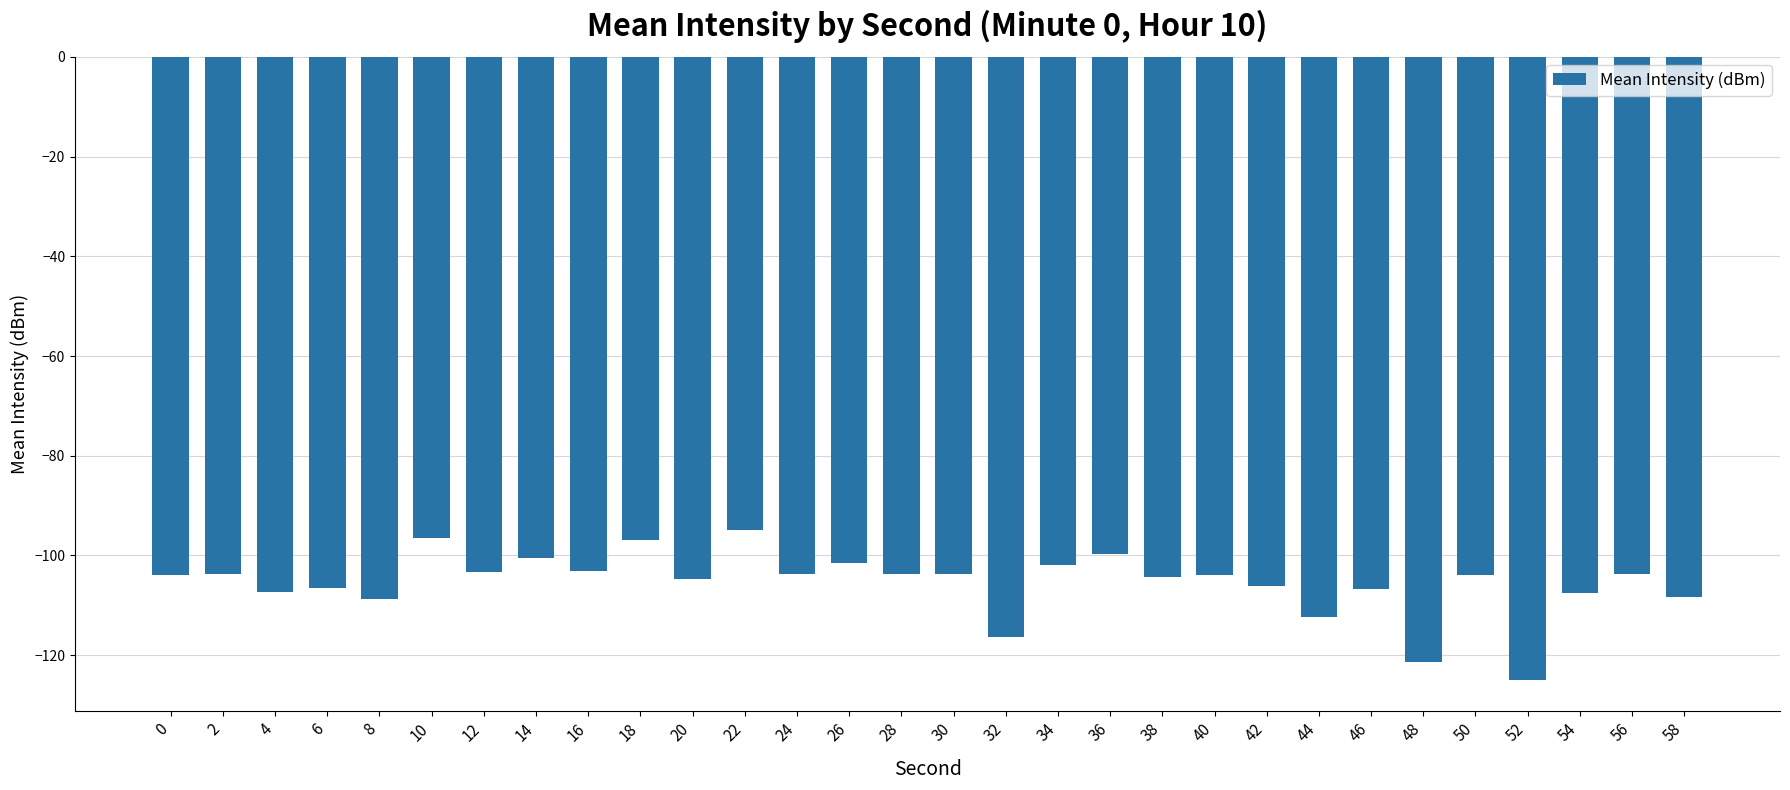

What is the change in value from 8 to 18?

+12.0